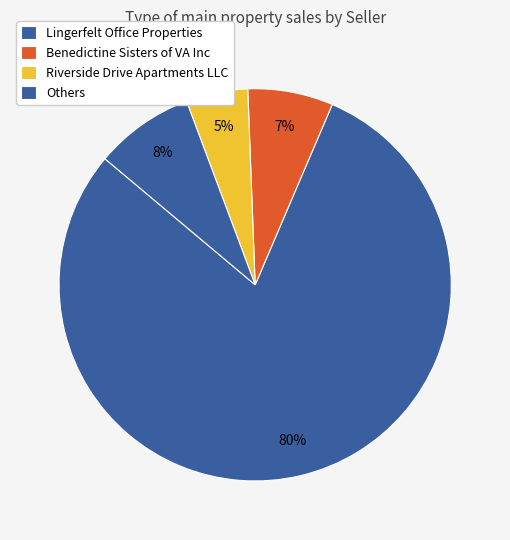

How many slices are in this pie chart?

4